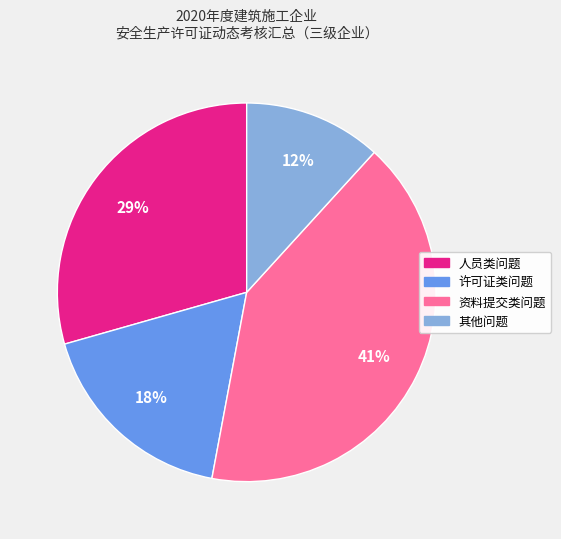

To the nearest percent, what is the average slice percentage?

25%